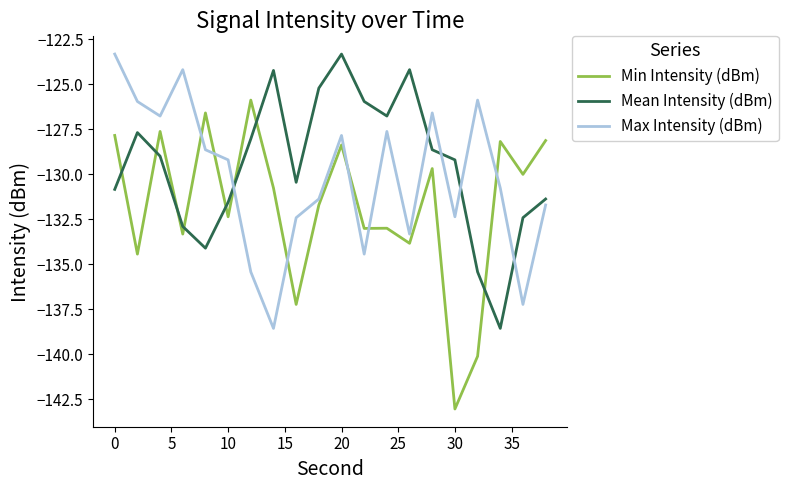

List the series in order of their overall mean, highest first.

Mean Intensity (dBm), Max Intensity (dBm), Min Intensity (dBm)